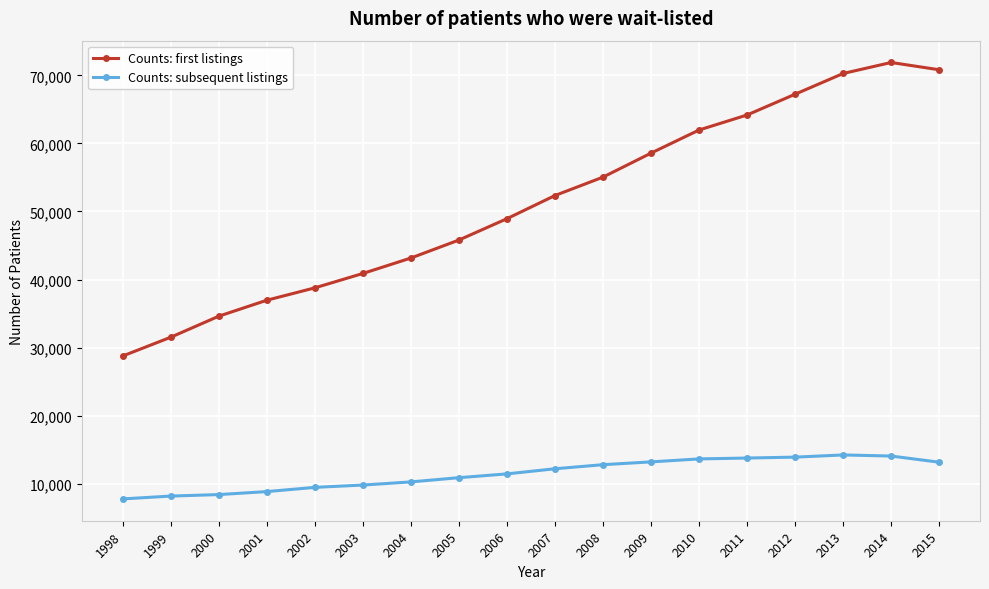

Which series has the largest total across all categories?

Counts: first listings